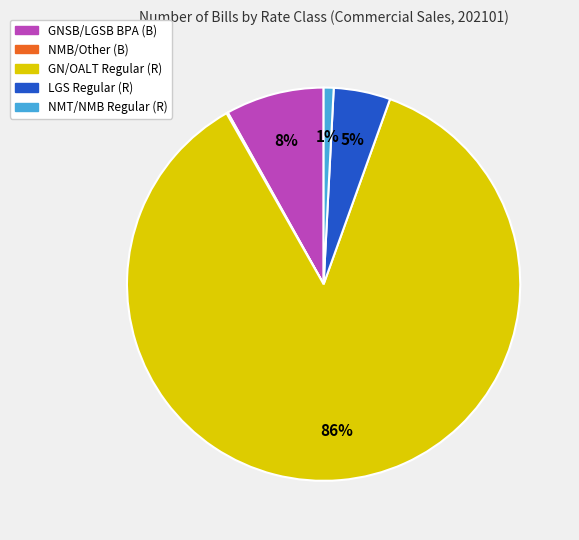

To the nearest percent, what is the average slice percentage?

20%